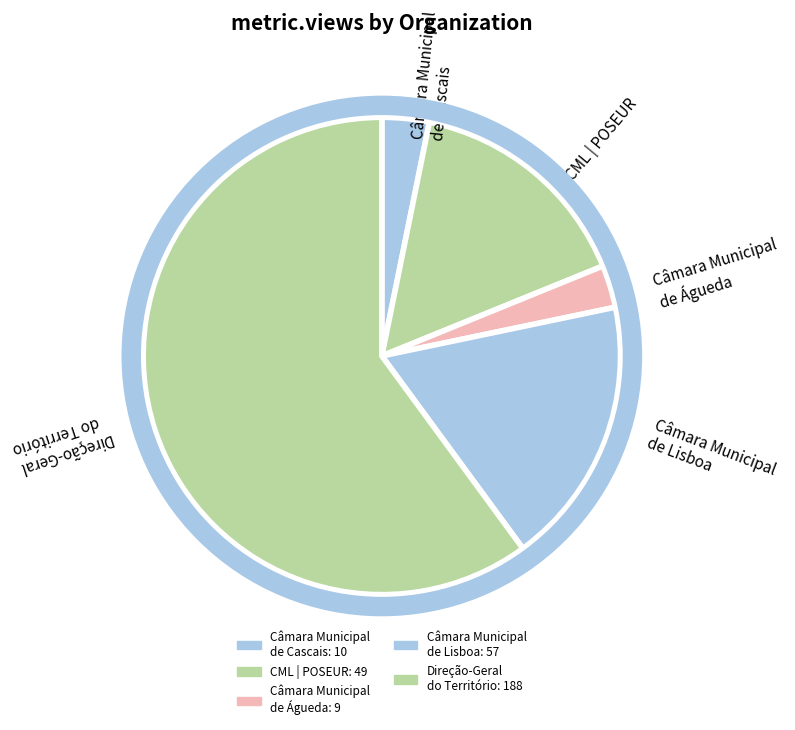

How many segments does this pie chart have?

5